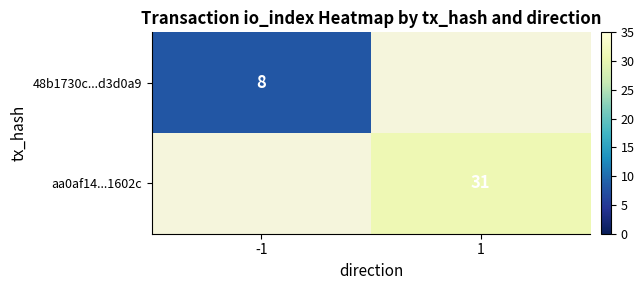

How many distinct data groups are displayed?

2